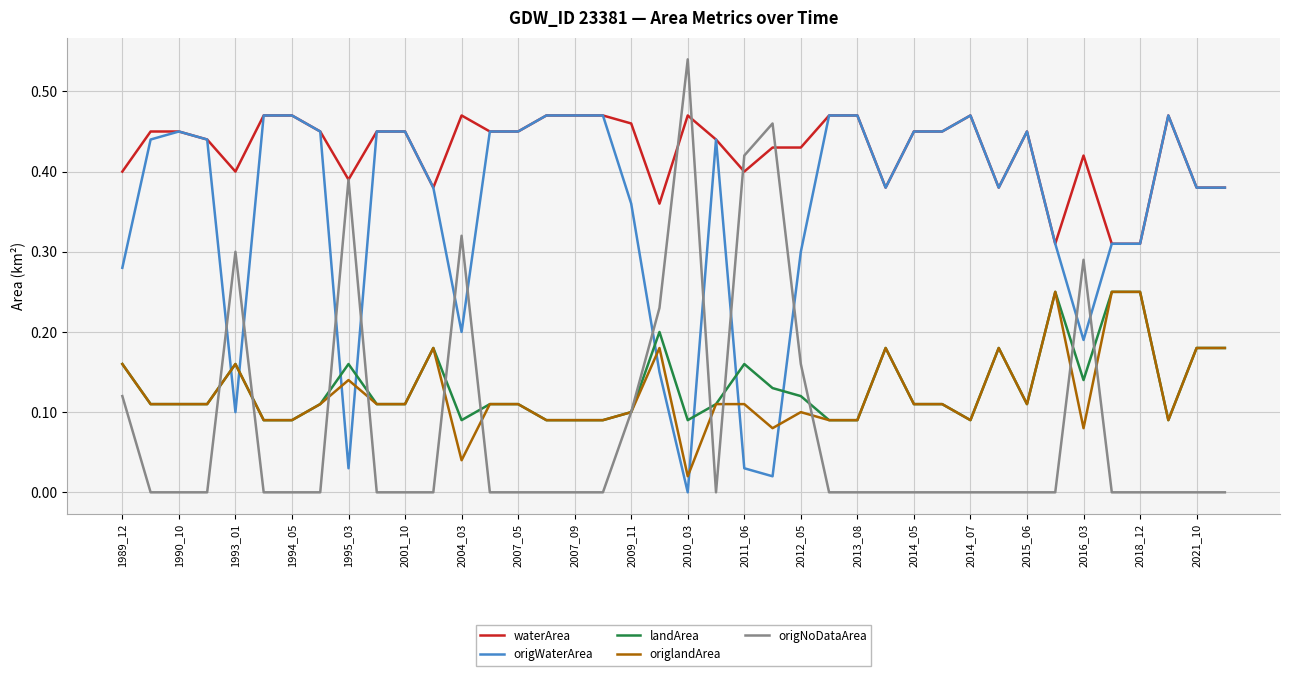

Which series has the largest total across all categories?

waterArea